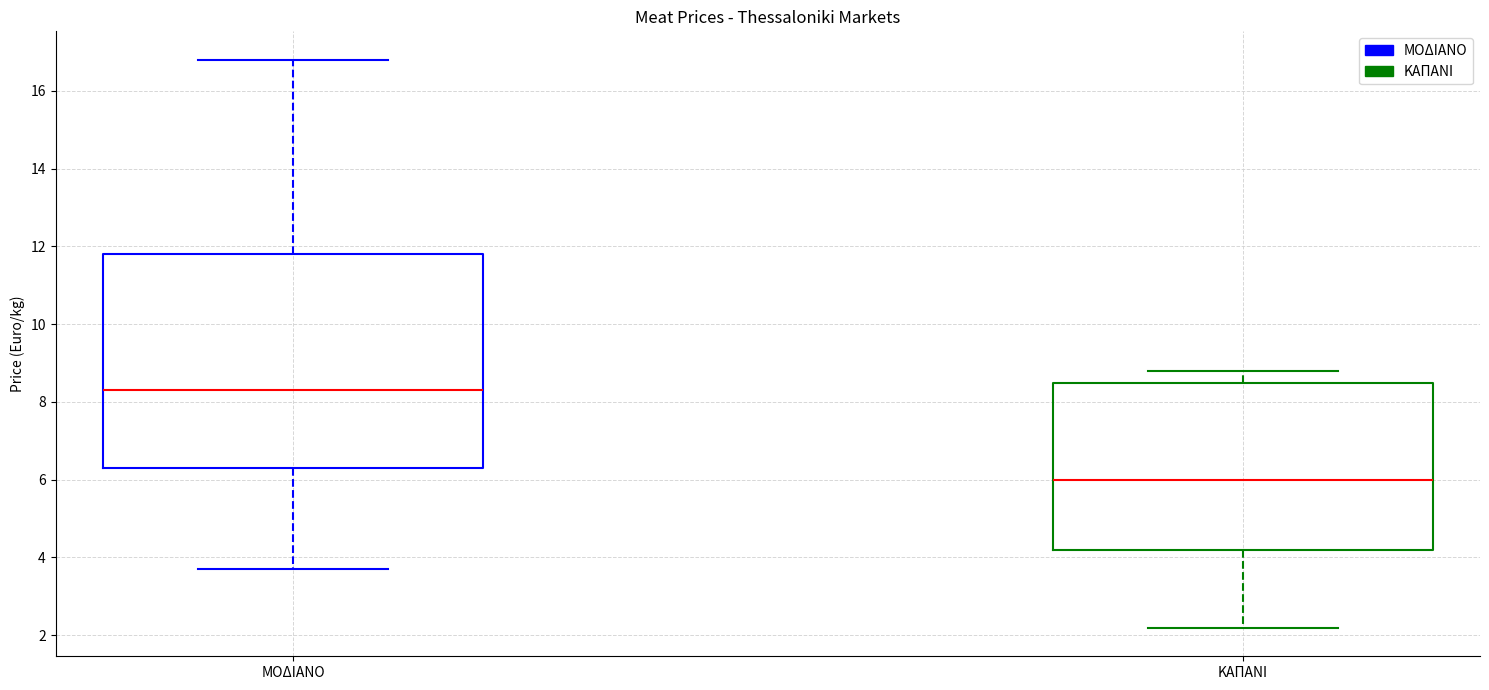

Which box is the tallest, from its lower edge to its upper edge?

ΜΟΔΙΑΝΟ